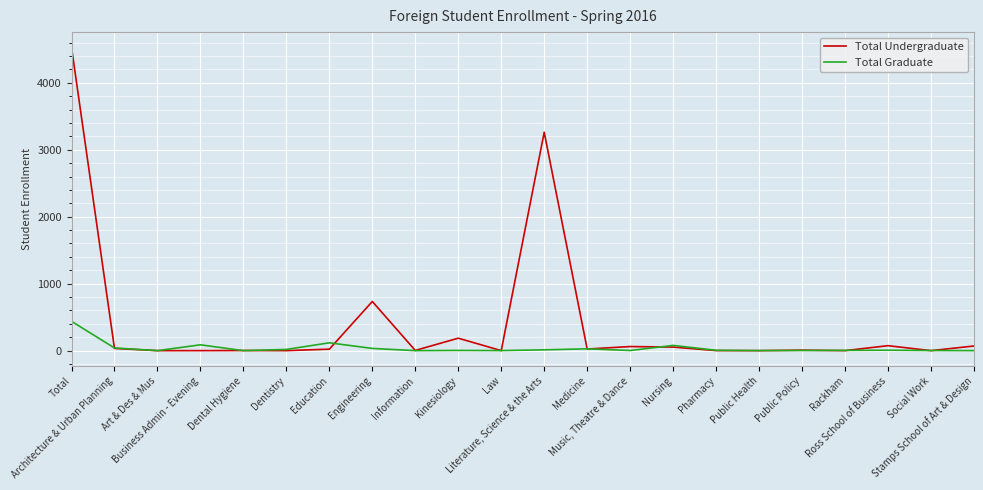

The value of Total Graduate at Nursing is 78. True or false?

True